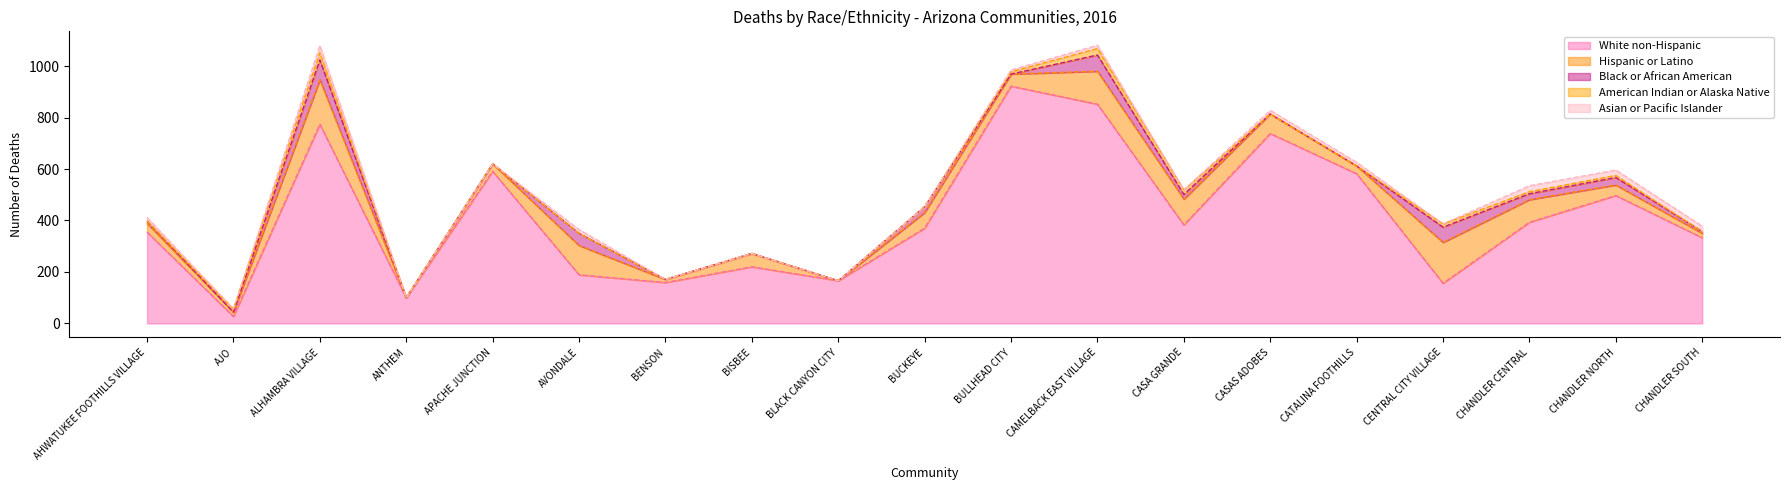

How many data points does each series have?

19